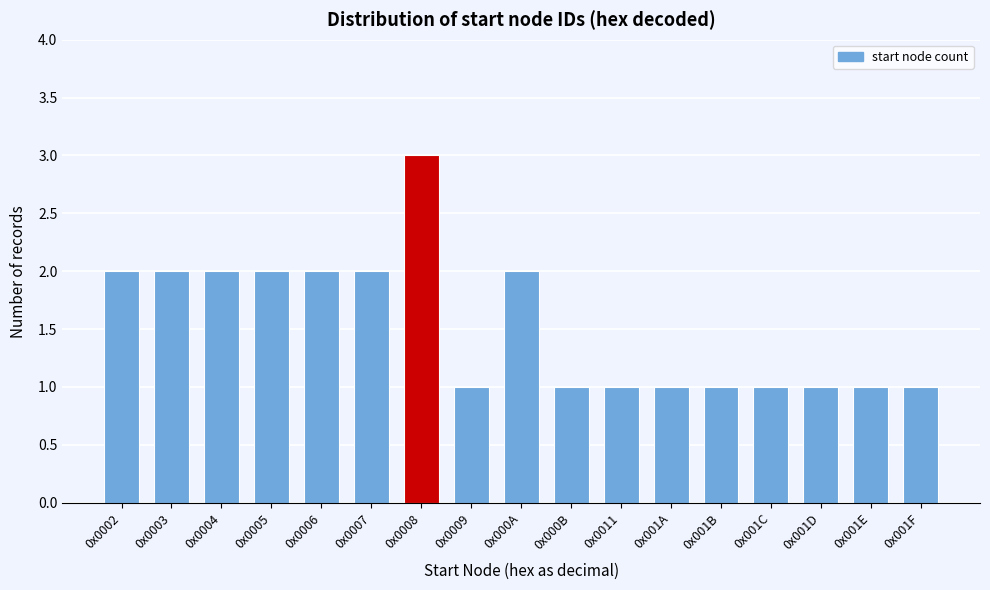

Reading left to right, transcribe all the data shown in this chart.

2	2	2	2	2	2	3	1	2	1	1	1	1	1	1	1	1